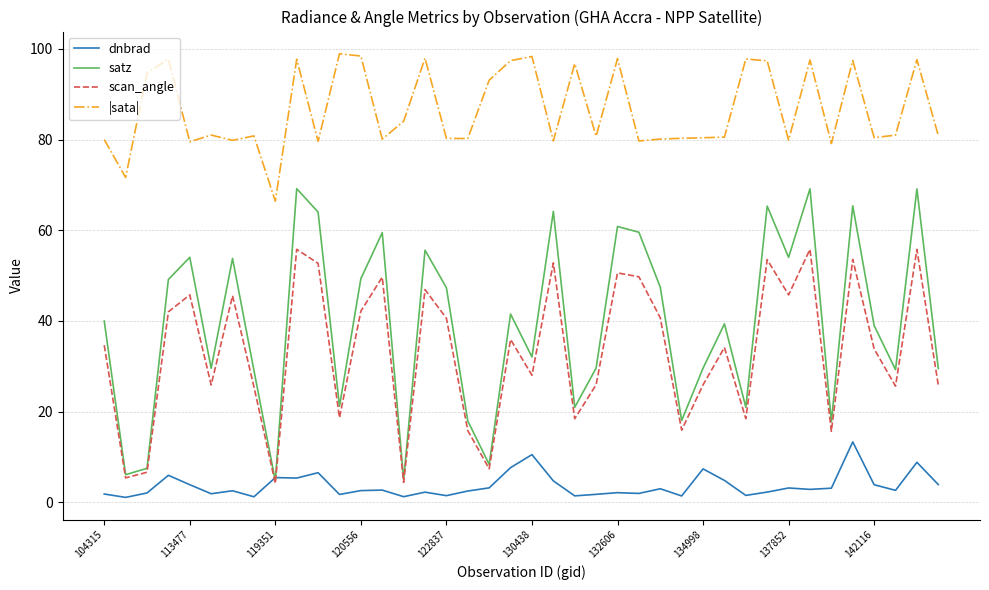

Which series has the largest range (max minus min)?

satz